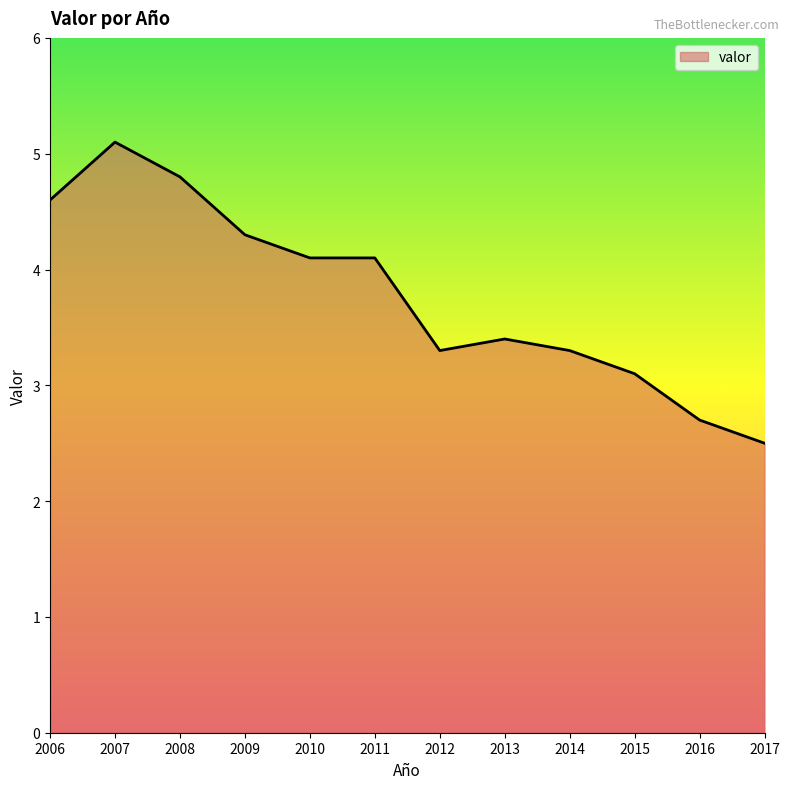

The value at 2006 is 6.0. True or false?

False